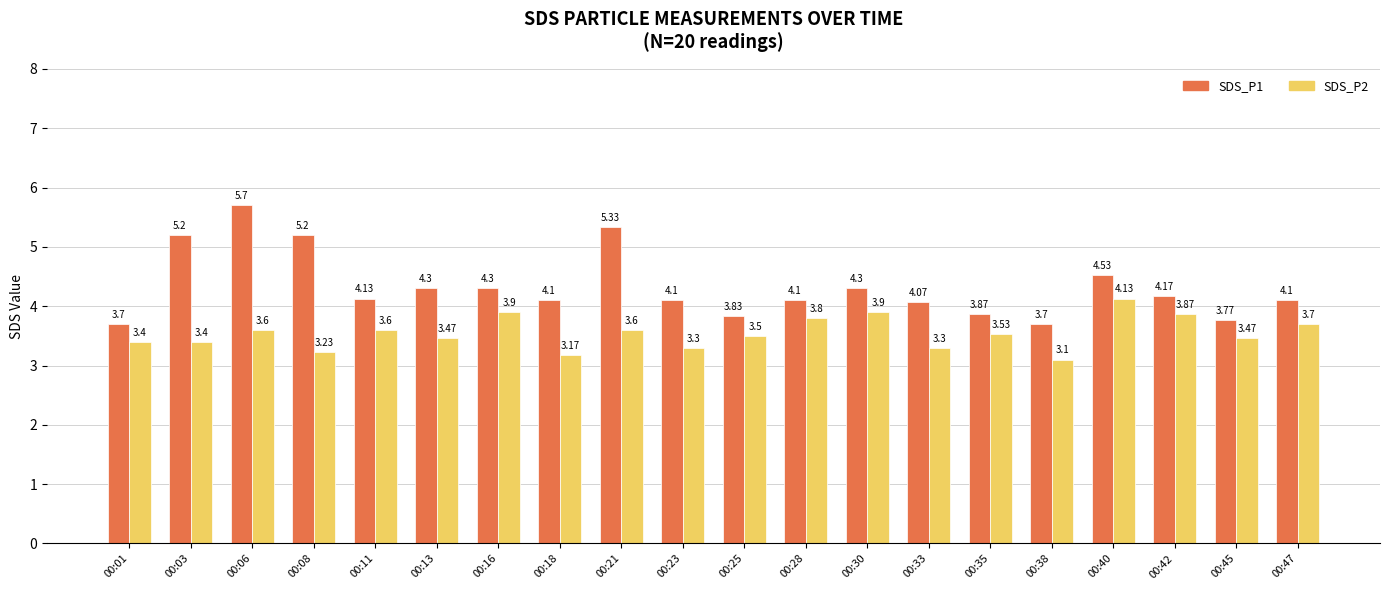

What is the maximum value for SDS_P2?

4.1